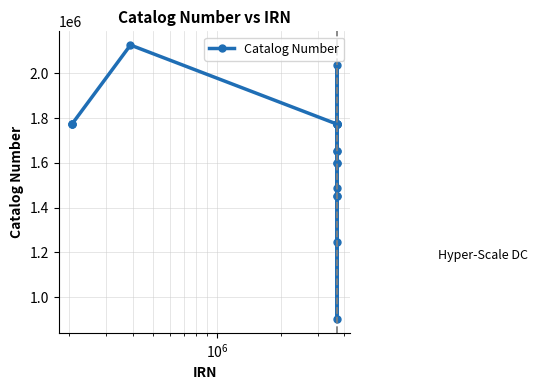

True or false: there are more than 1 points higher than both neighbors.

True